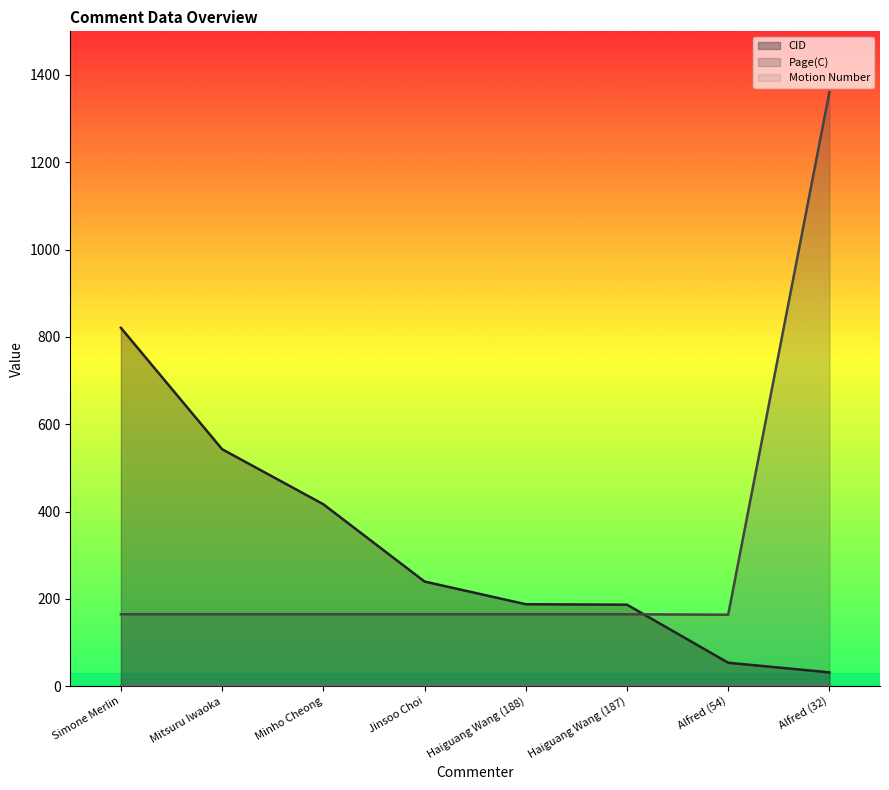

What is the maximum value shown in the chart?

1361